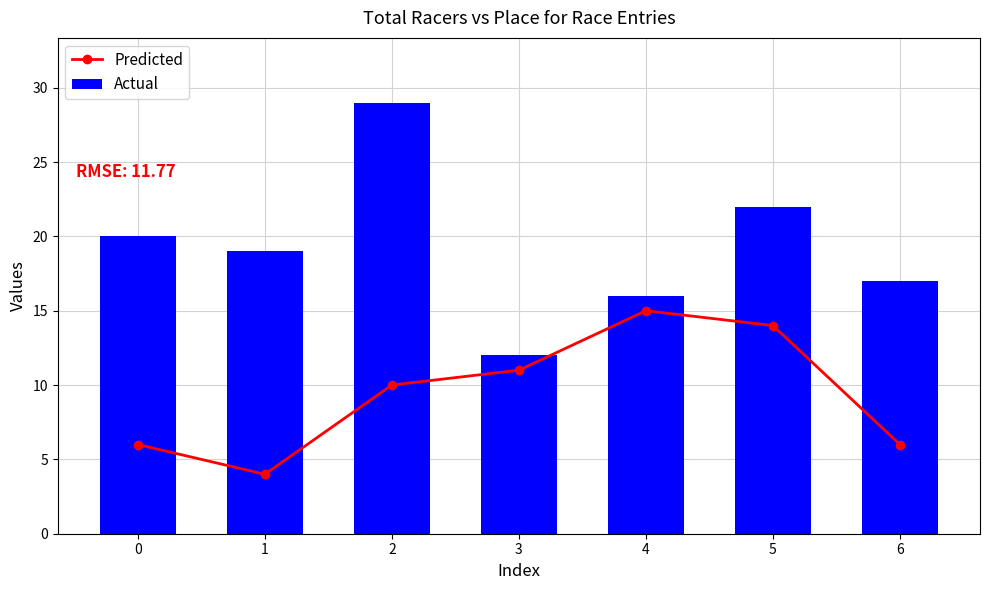

Is the value of Predicted at 1 greater than the value of Actual at 1?

No